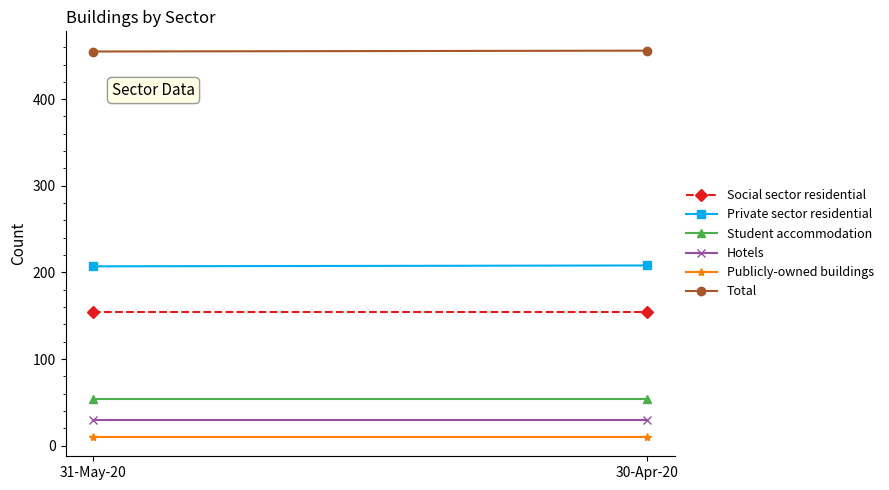

Between 31-May-20 and 30-Apr-20, which is larger?

31-May-20